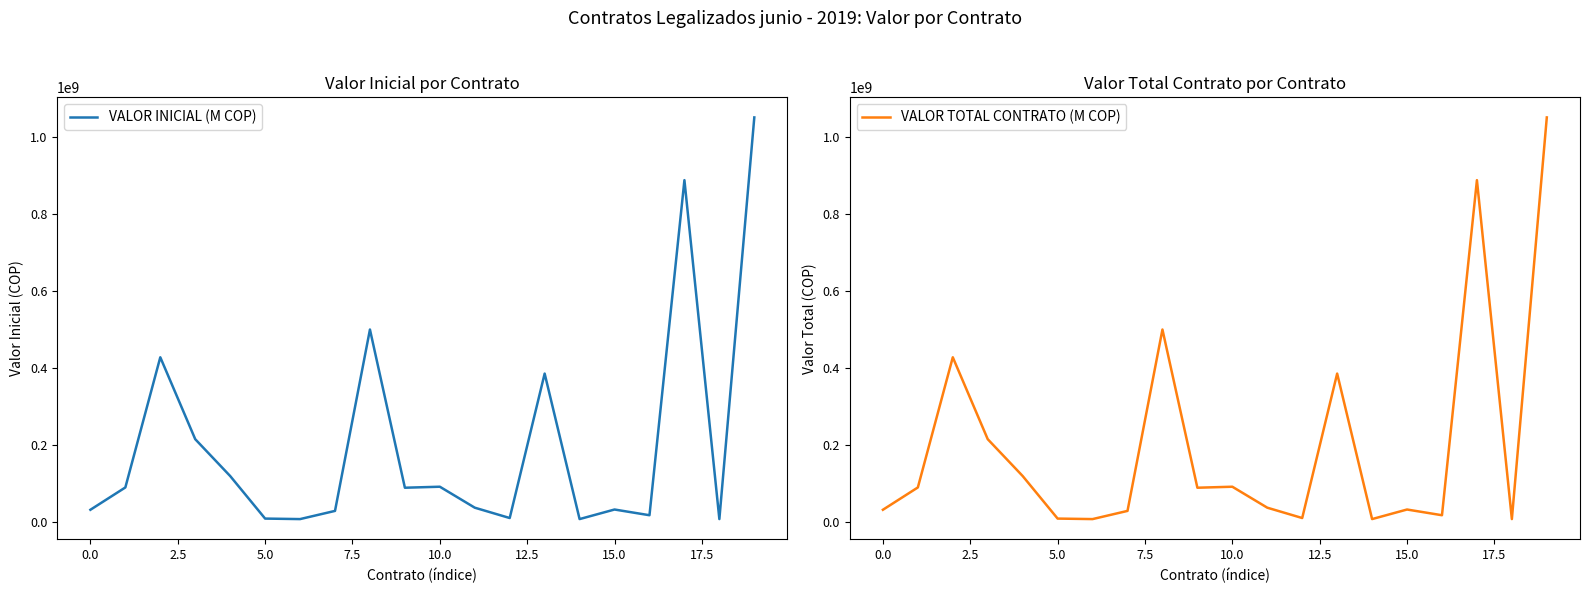

What are all the series names shown in the legend?

VALOR INICIAL (M COP), VALOR TOTAL CONTRATO (M COP)